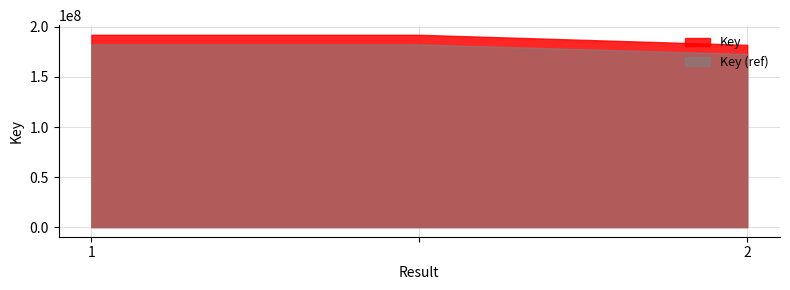

What is the average value?

188800521